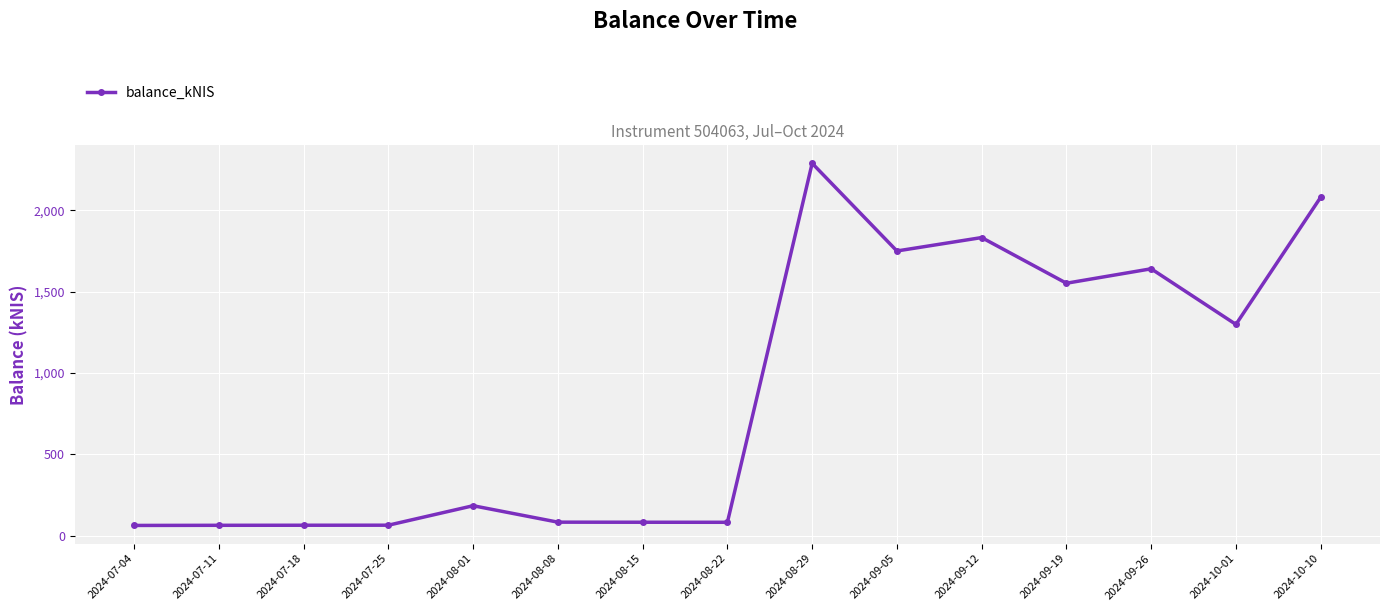

What is the smallest value displayed?

62.7